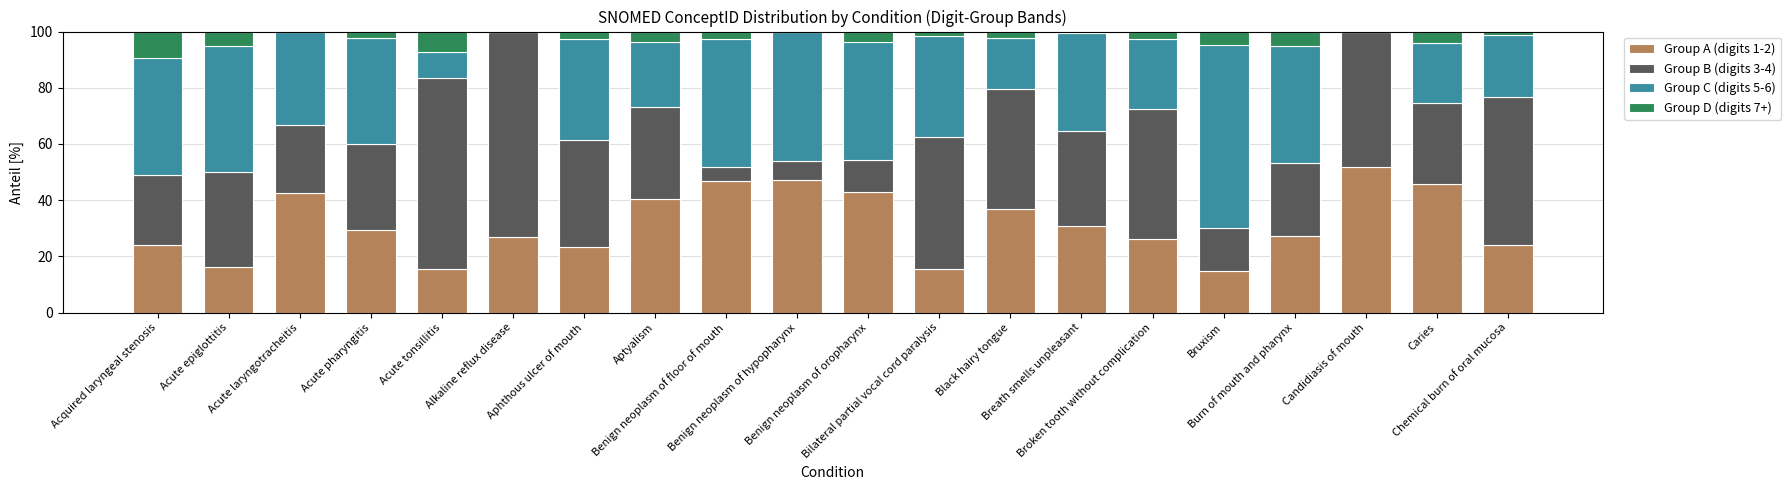

Are the bars grouped side by side (vs. stacked)?

No